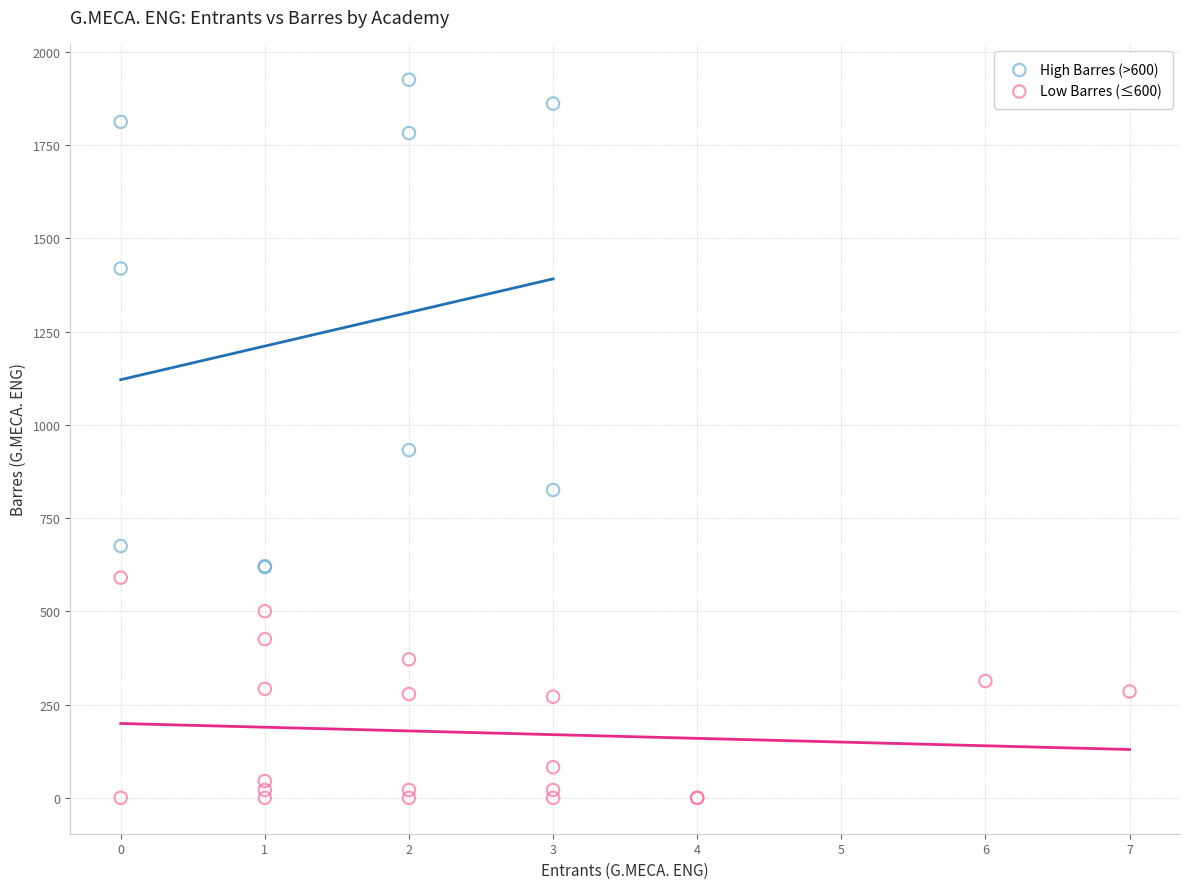

Which series reaches the minimum Y coordinate?

Low Barres (≤600)